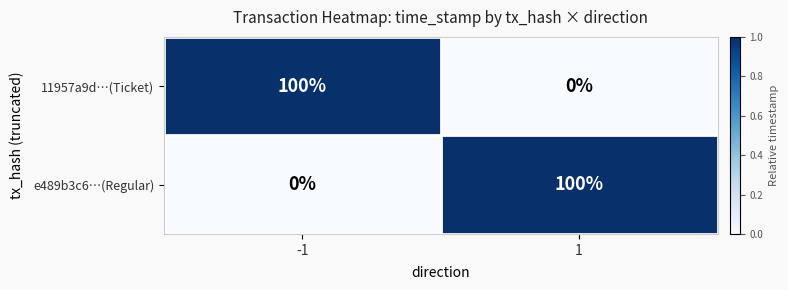

Reading left to right, list all the values displayed in this chart.

11957a9d…(Ticket): -1=100	1=0
e489b3c6…(Regular): -1=0	1=100